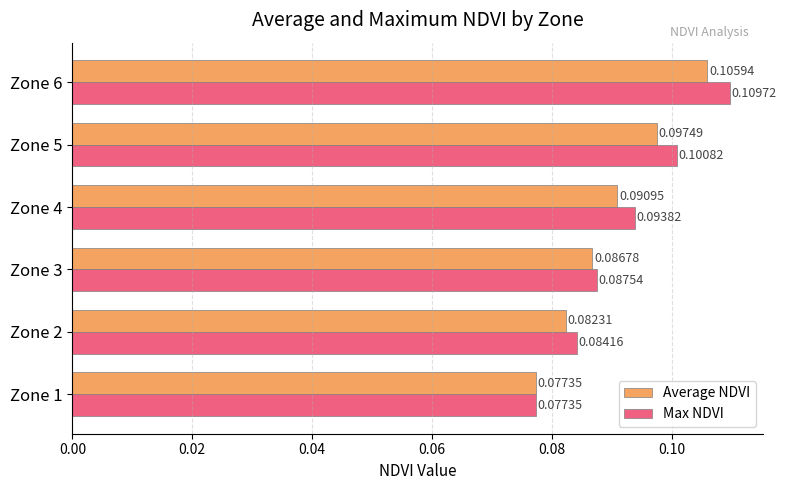

Which series has the largest total across all categories?

Max NDVI